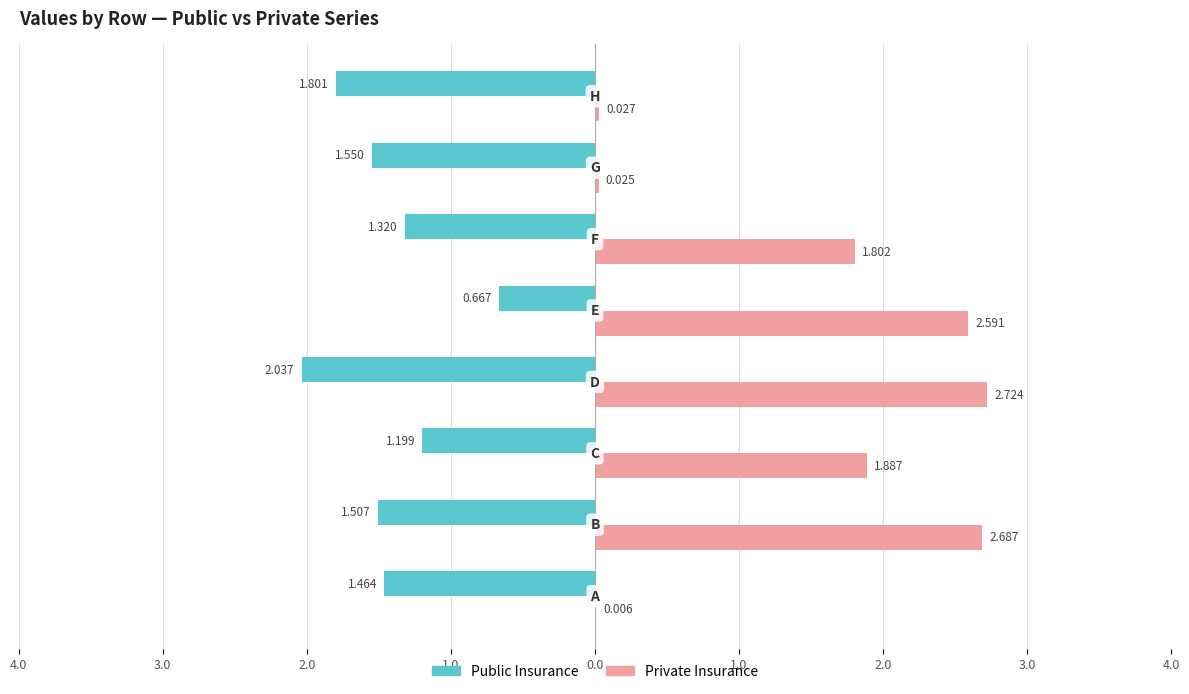

What are all the series names shown in the legend?

Public Insurance, Private Insurance